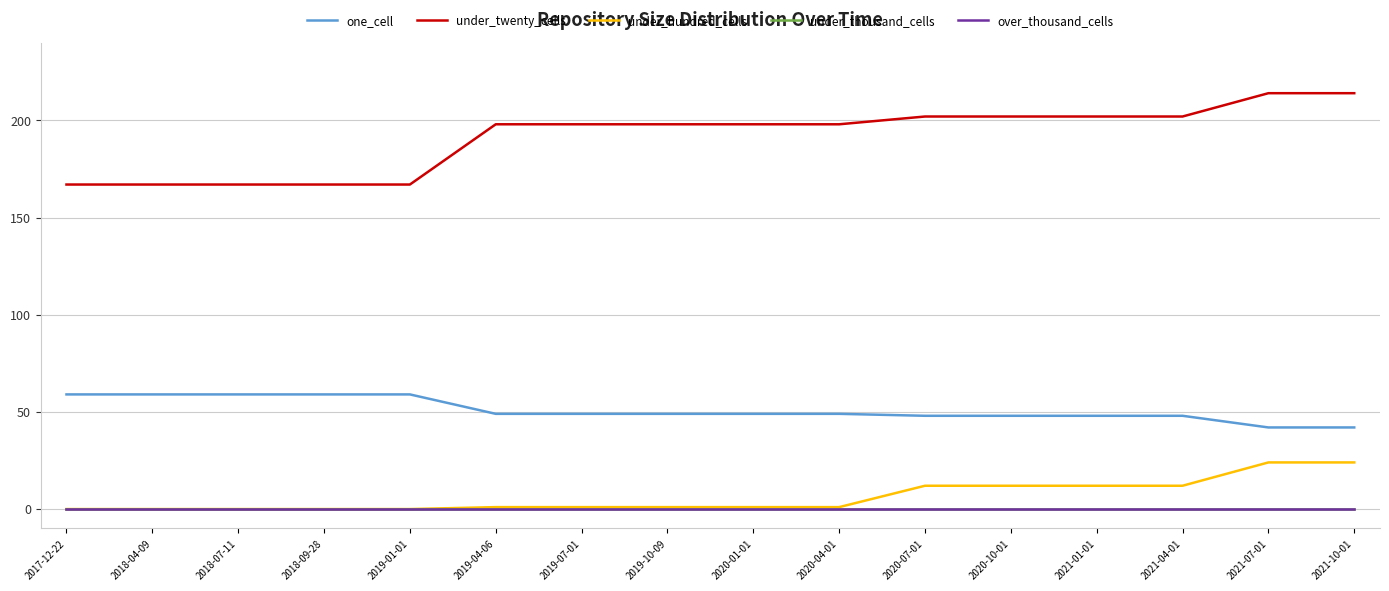

The value of under_thousand_cells at 2020-07-01 is 0. True or false?

True